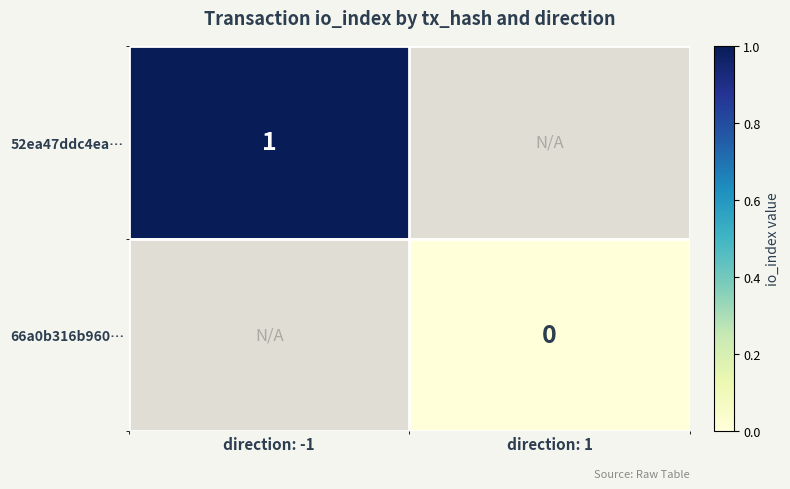

How many series are shown in this chart?

2